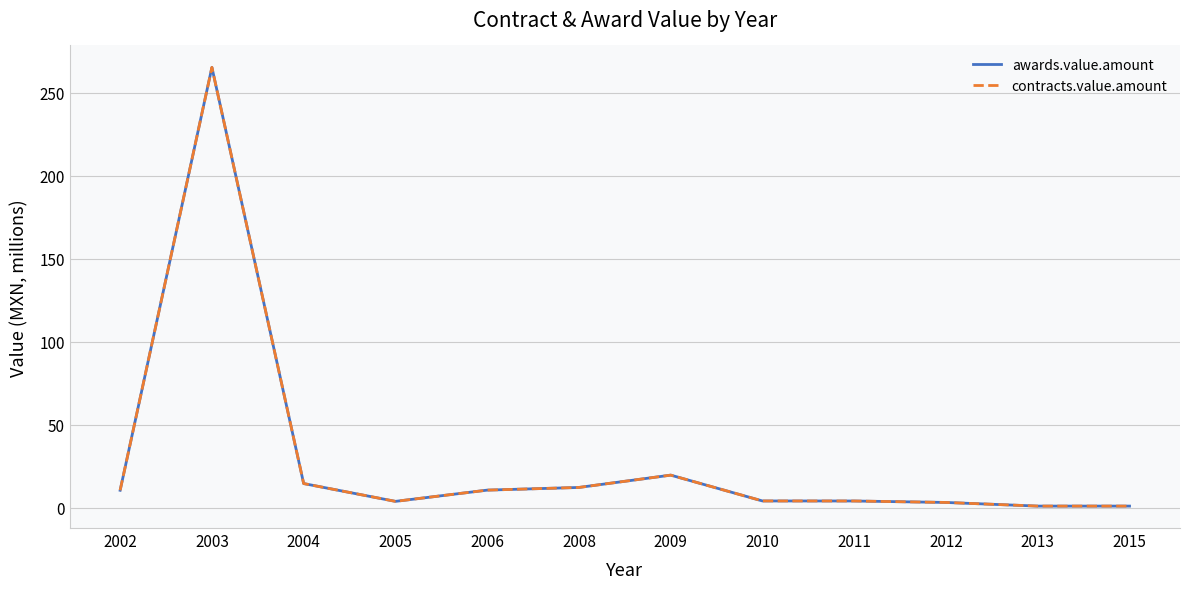

Reading left to right, extract all data points from this chart.

awards.value.amount: 2002=10.6	2003=265.3	2004=14.6	2005=3.9	2006=10.7	2008=12.3	2009=19.7	2010=4.1	2011=4.1	2012=3.2	2013=1.0	2015=1.1
contracts.value.amount: 2002=10.6	2003=265.3	2004=14.6	2005=3.9	2006=10.7	2008=12.3	2009=19.7	2010=4.1	2011=4.1	2012=3.2	2013=1.0	2015=1.1